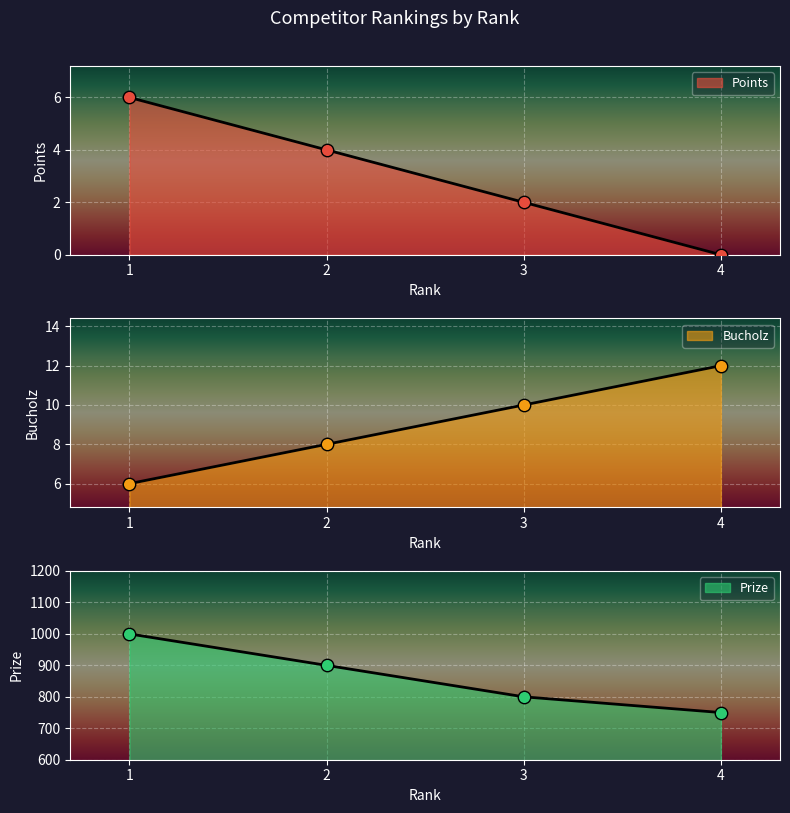

Is the value of Prize at 4 greater than the value of Points at 3?

Yes